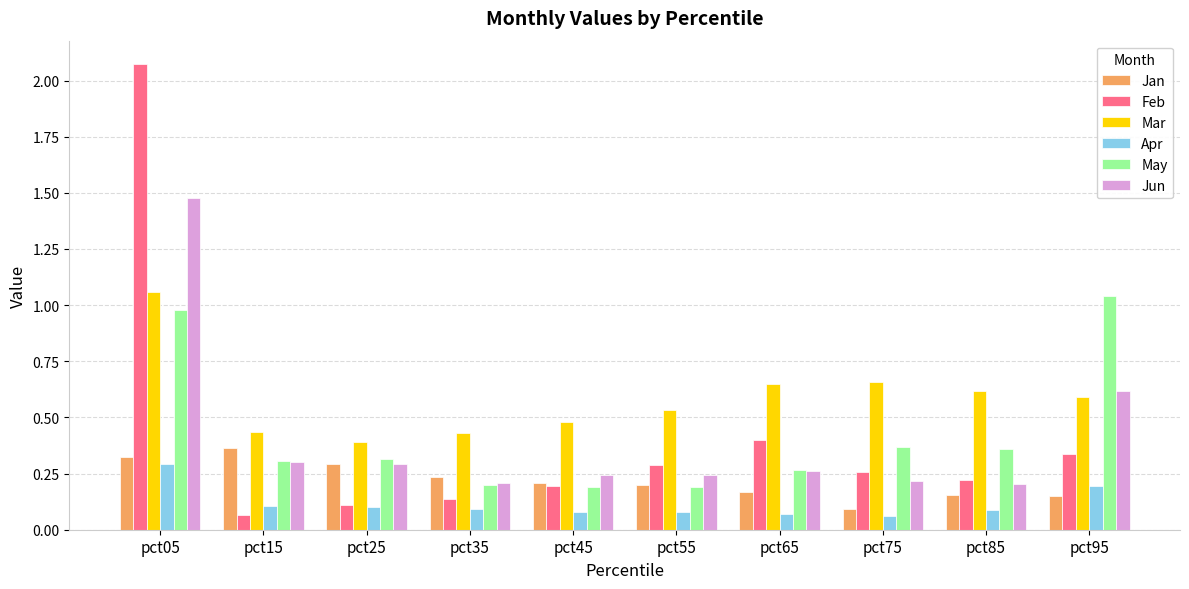

How many Apr values are between 0 and 1?

10